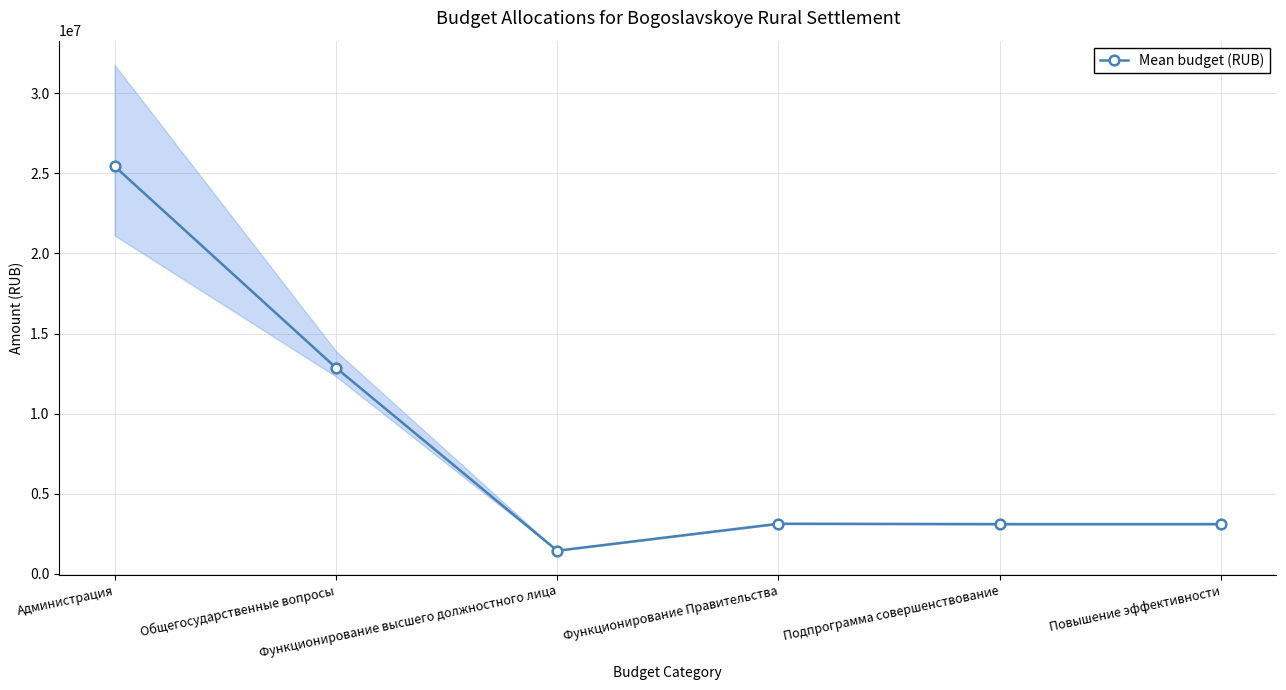

Which category has the highest value across all series?

Администрация